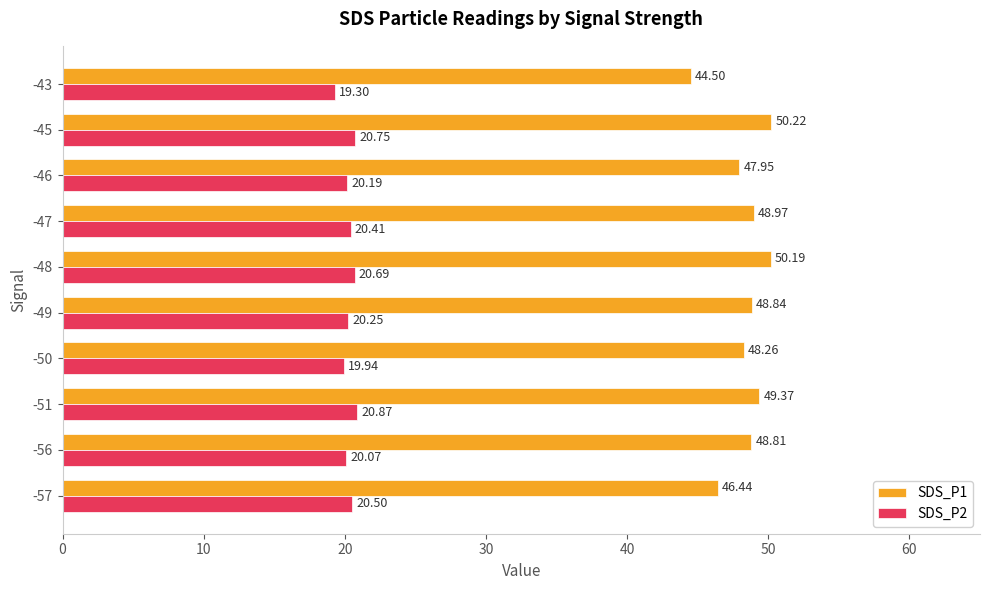

Count the number of data series in this chart.

2